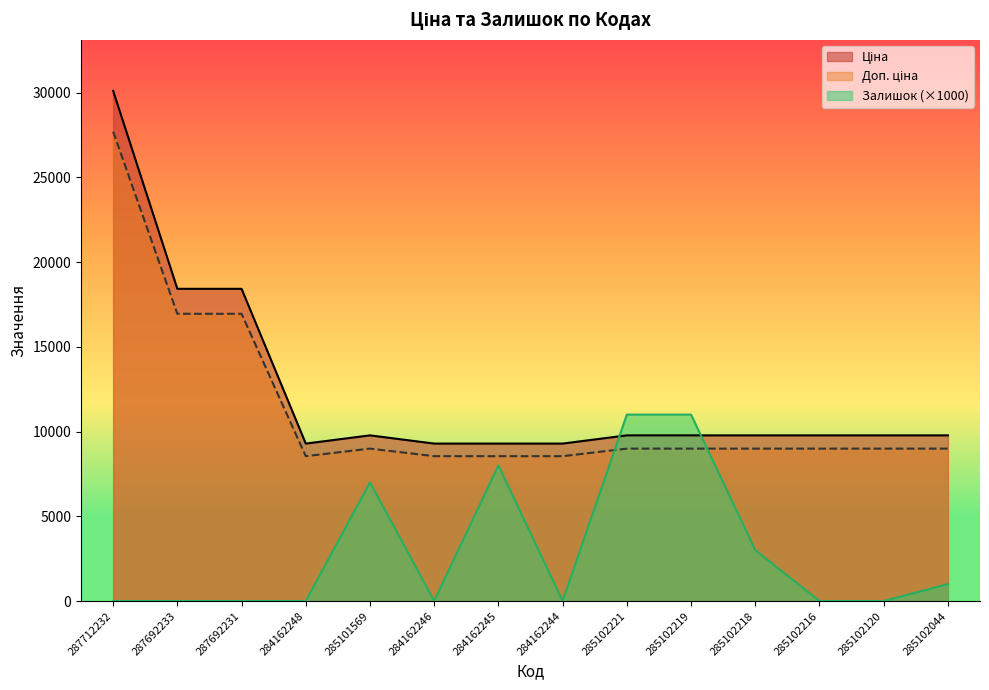

In Доп. ціна, how many points are lower than both neighbors (excluding endpoints)?

1